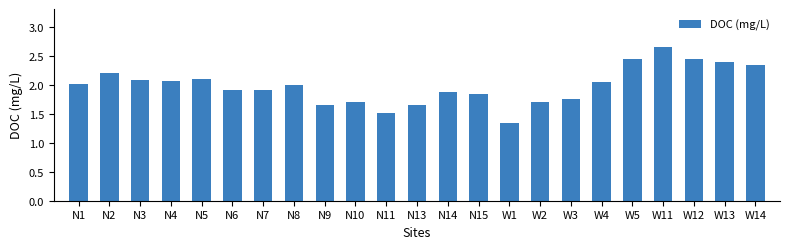

Which label corresponds to the smallest value in the chart?

W1